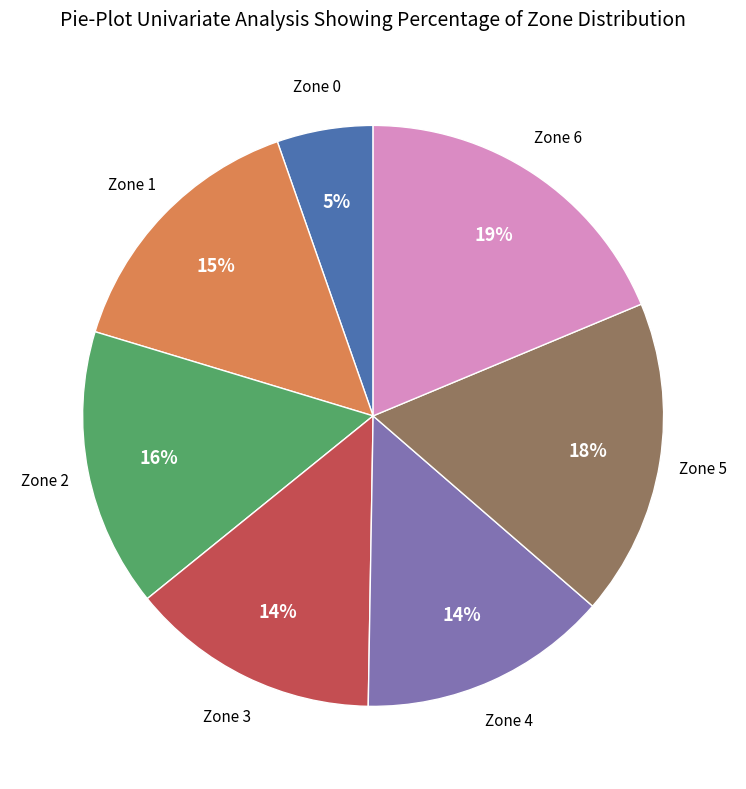

Is there any slice that represents more than half of the pie?

No